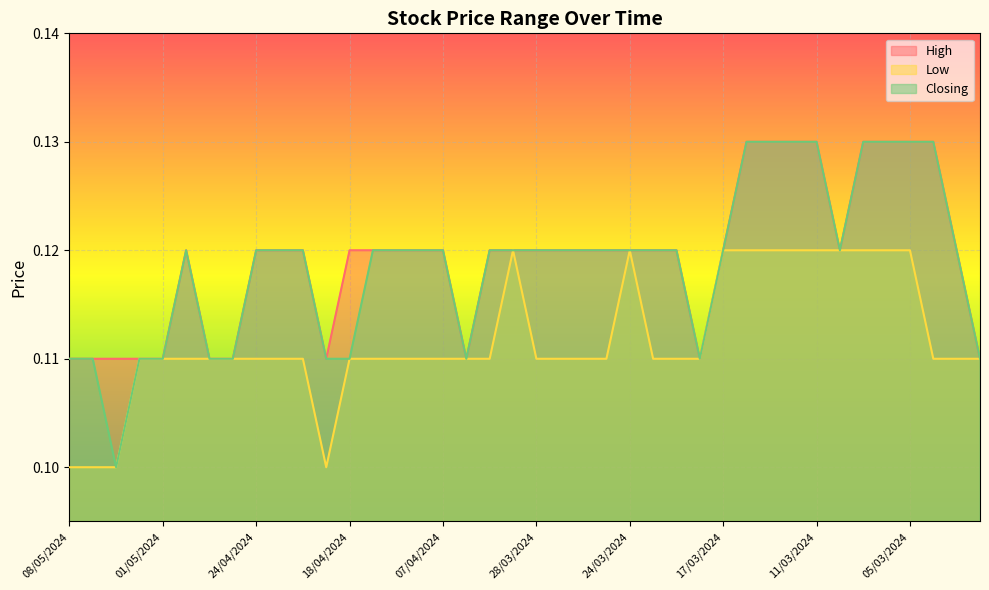

True or false: Closing has more than 0 interior local peaks.

True